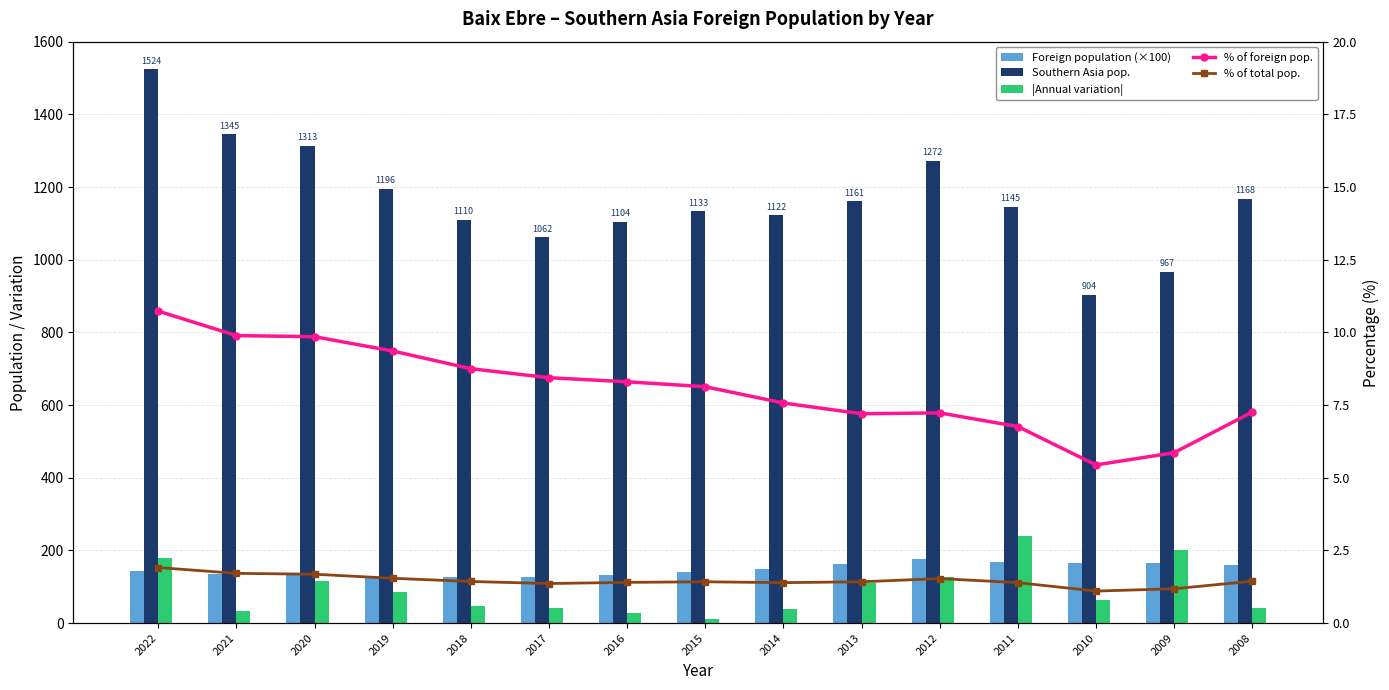

Reading right to left, transcribe all the data shown in this chart.

Foreign population (×100): 160.8	164.9	166.2	169.3	175.8	161.3	148.2	139.3	133.0	125.9	126.9	127.7	133.3	136.0	142.1
Southern Asia pop.: 1168.0	967.0	904.0	1145.0	1272.0	1161.0	1122.0	1133.0	1104.0	1062.0	1110.0	1196.0	1313.0	1345.0	1524.0
|Annual variation|: 41.0	201.0	63.0	241.0	127.0	111.0	39.0	11.0	29.0	42.0	48.0	86.0	117.0	32.0	179.0
% of foreign pop.: 7.3	5.9	5.4	6.8	7.2	7.2	7.6	8.1	8.3	8.4	8.8	9.4	9.8	9.9	10.7
% of total pop.: 1.4	1.2	1.1	1.4	1.5	1.4	1.4	1.4	1.4	1.4	1.4	1.5	1.7	1.7	1.9